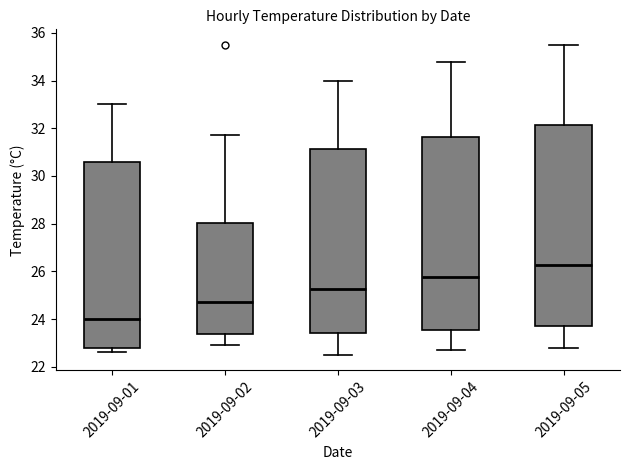

Where does the upper whisker of the box for 2019-09-02 end on the y-axis? The values are not printed on the chart, so give them approximately, as read against the axis.

31.8